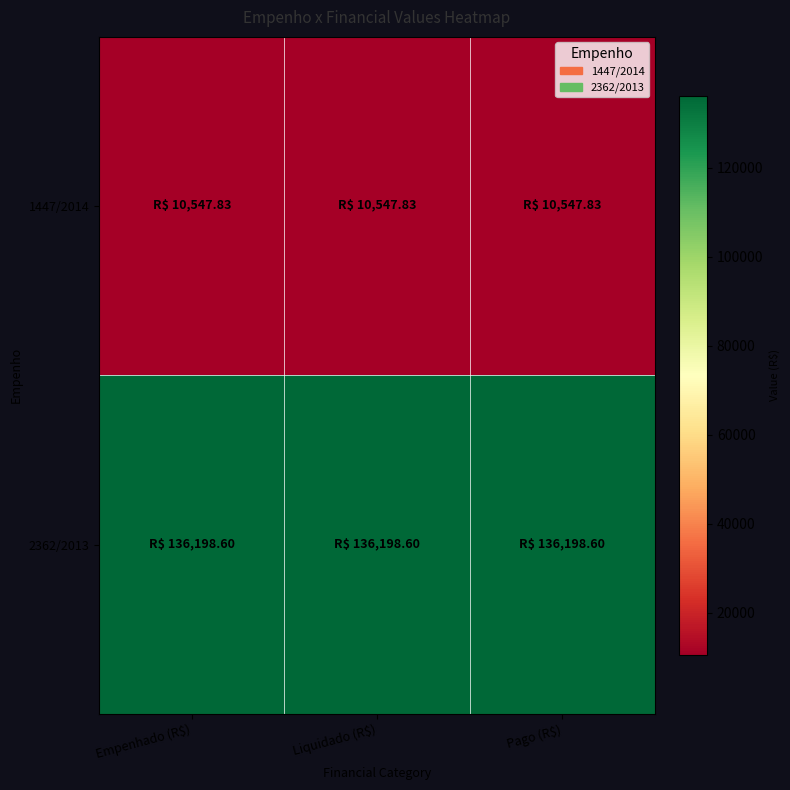

Reading right to left, what are all the values shown in this chart?

1447/2014: Pago (R$)=10547.8	Liquidado (R$)=10547.8	Empenhado (R$)=10547.8
2362/2013: Pago (R$)=136198.6	Liquidado (R$)=136198.6	Empenhado (R$)=136198.6